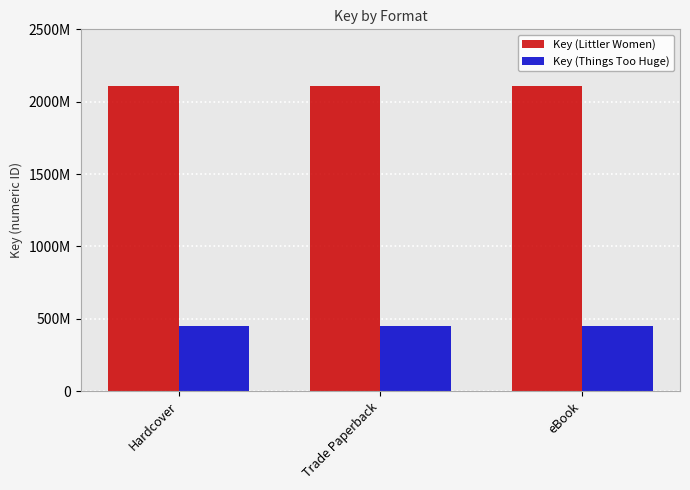

Does the chart contain any negative values?

No